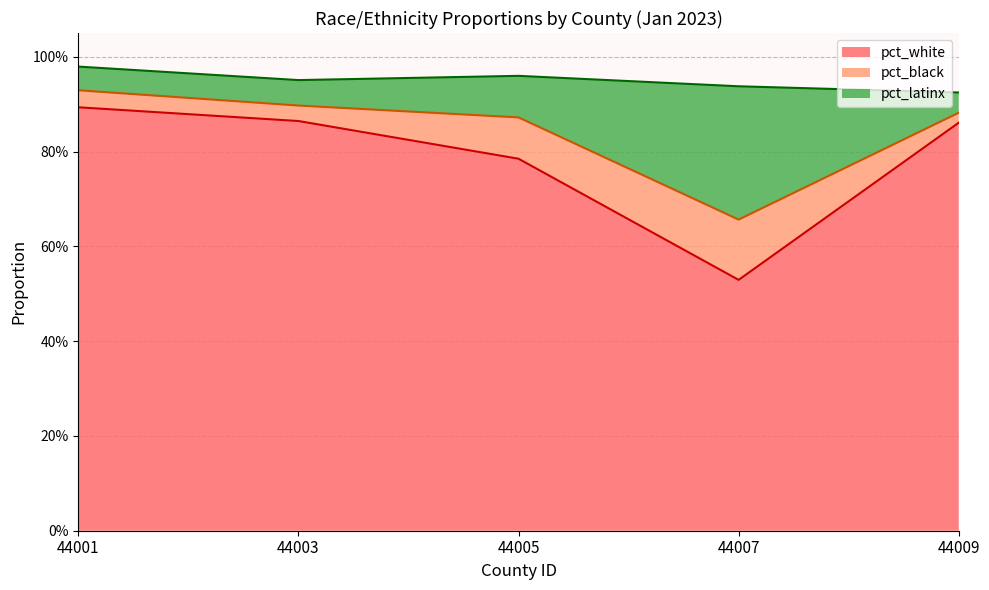

What are all the series names shown in the legend?

pct_white, pct_black, pct_latinx